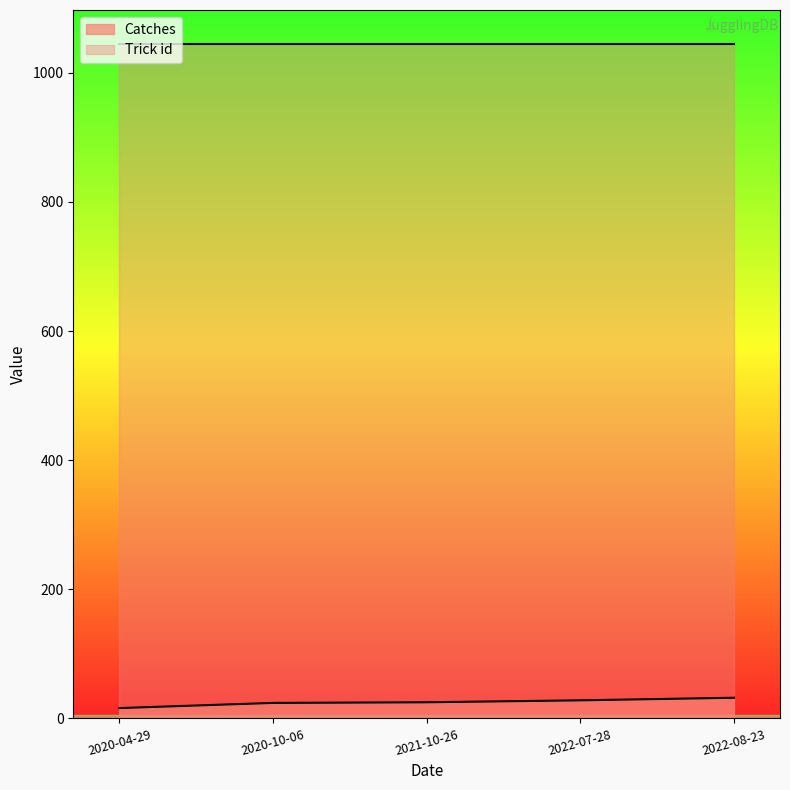

True or false: the data has more than 1 interior local peaks.

False